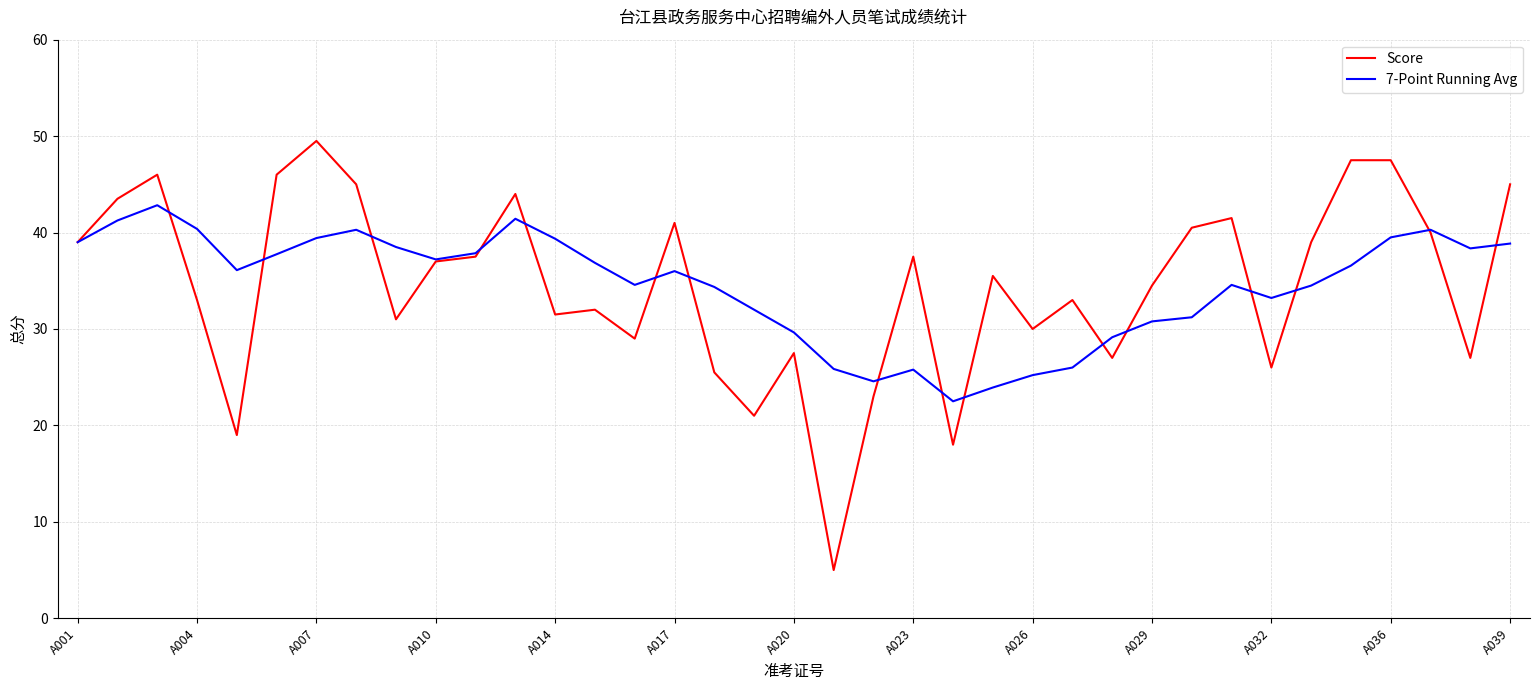

Rank the series by their maximum value, from lowest to highest.

7-Point Running Avg, Score